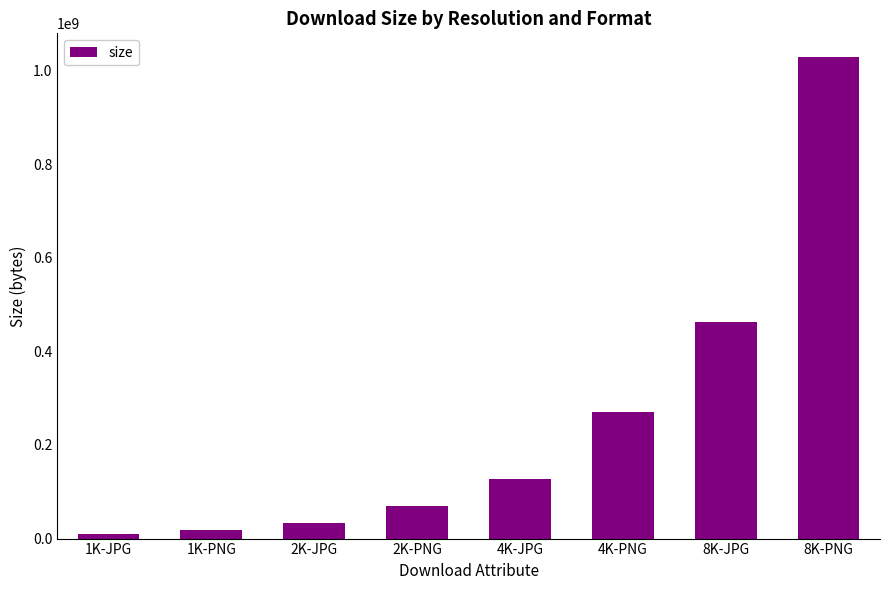

Rank the categories by value from lowest to highest.

1K-JPG, 1K-PNG, 2K-JPG, 2K-PNG, 4K-JPG, 4K-PNG, 8K-JPG, 8K-PNG